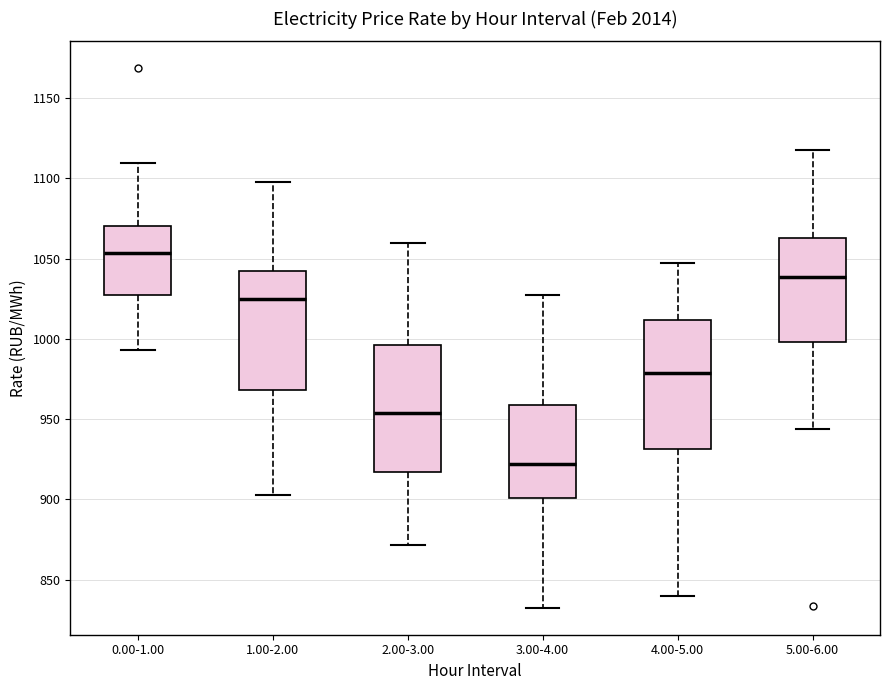

Reading left to right, read every box against the y-axis: the position of its median line, the range the box covers, and the ends of its whiskers. The values are not printed on the chart, so give them approximately, as read against the axis.

0.00-1.00: median 1055, box 1030 to 1070, whiskers 995 to 1110
1.00-2.00: median 1025, box 970 to 1045, whiskers 905 to 1100
2.00-3.00: median 955, box 915 to 995, whiskers 870 to 1060
3.00-4.00: median 920, box 900 to 960, whiskers 830 to 1025
4.00-5.00: median 980, box 930 to 1010, whiskers 840 to 1045
5.00-6.00: median 1040, box 1000 to 1065, whiskers 945 to 1120